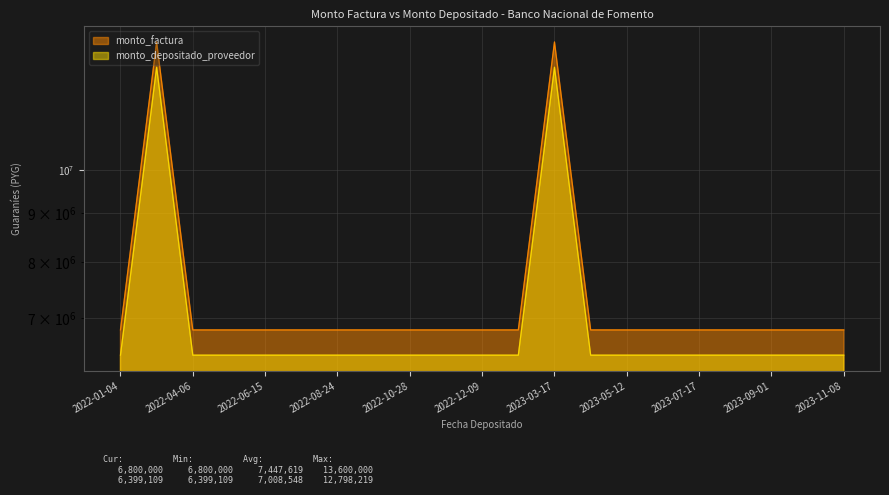

The monto_depositado_proveedor series shows 2273611 at 2022-12-09. True or false?

False